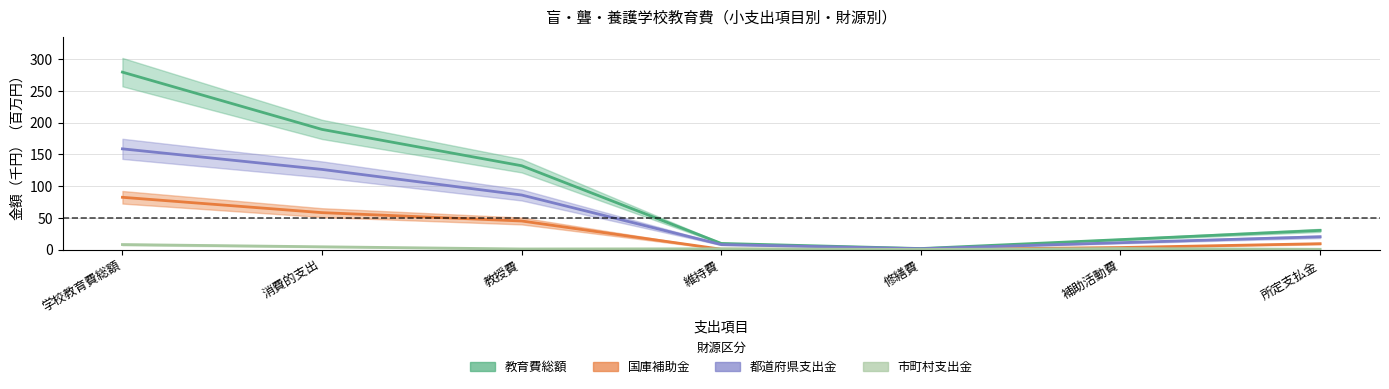

What is the value of the 教育費総額 point at the 6th from the left?

15.7